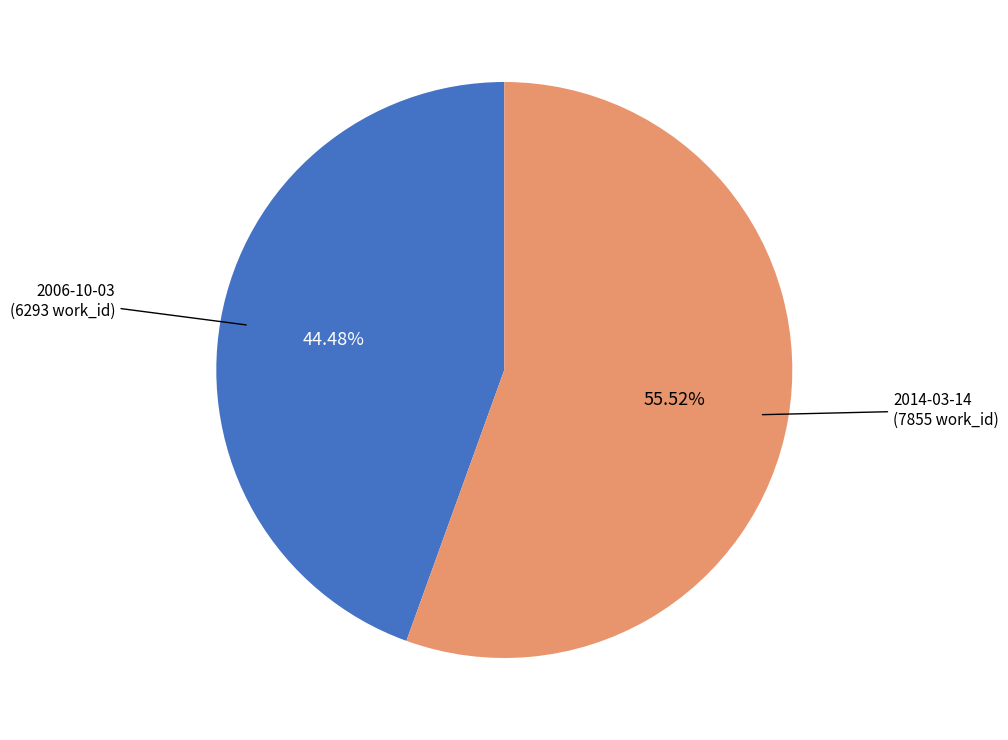

Which category has the biggest portion of the pie?

2014-03-14